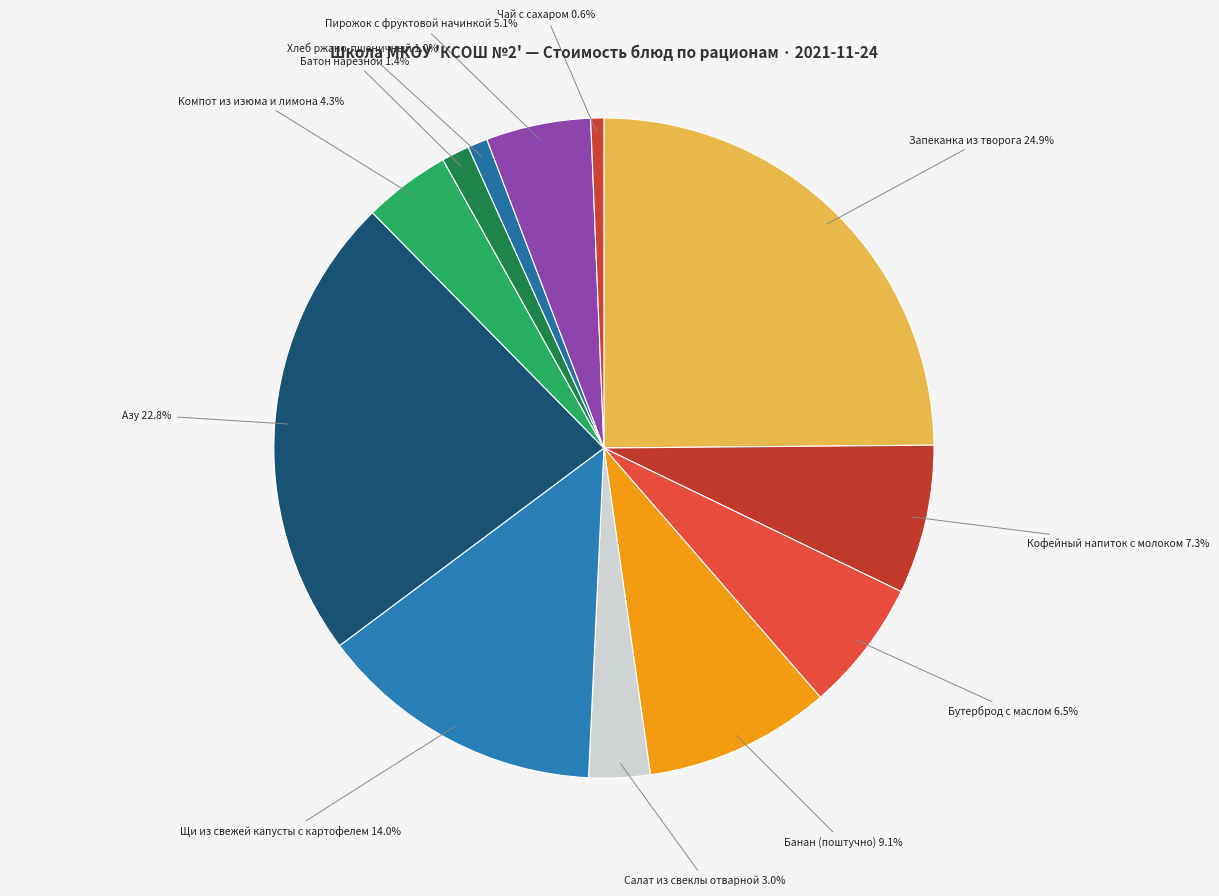

How many segments does this pie chart have?

12